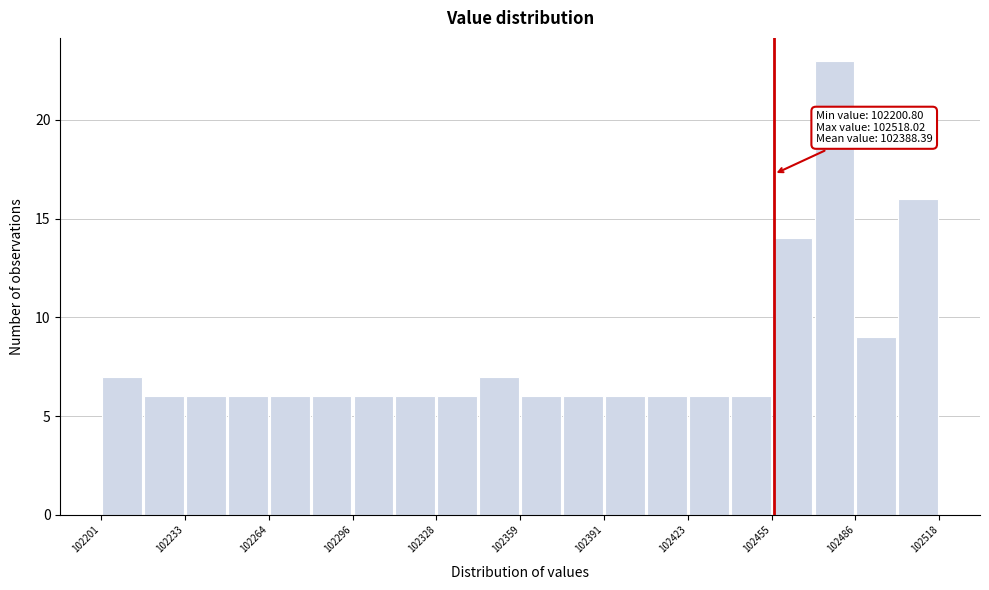

Read against the x-axis, roughly where is the centre of the tallest bar?

102480